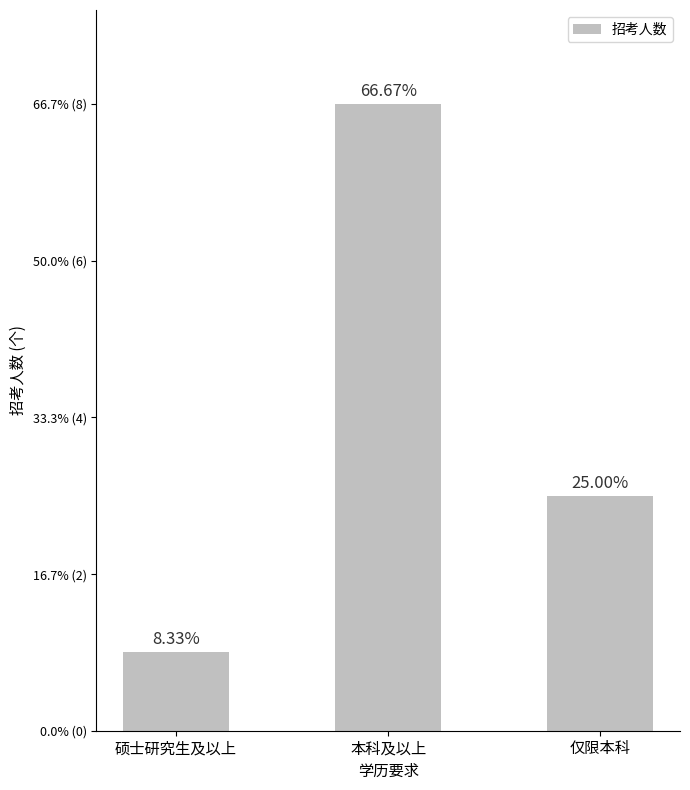

Are the bars horizontal?

No